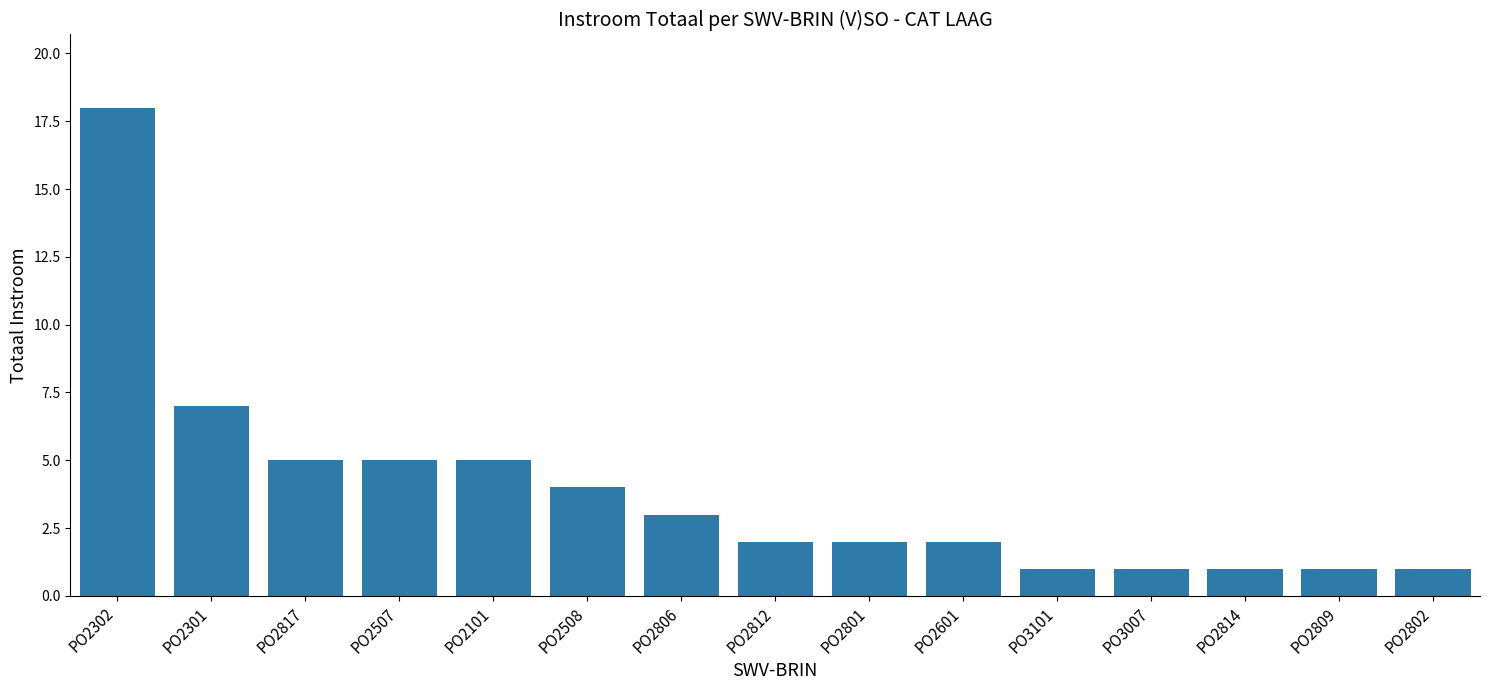

At which category does the chart reach its peak across all series?

PO2302